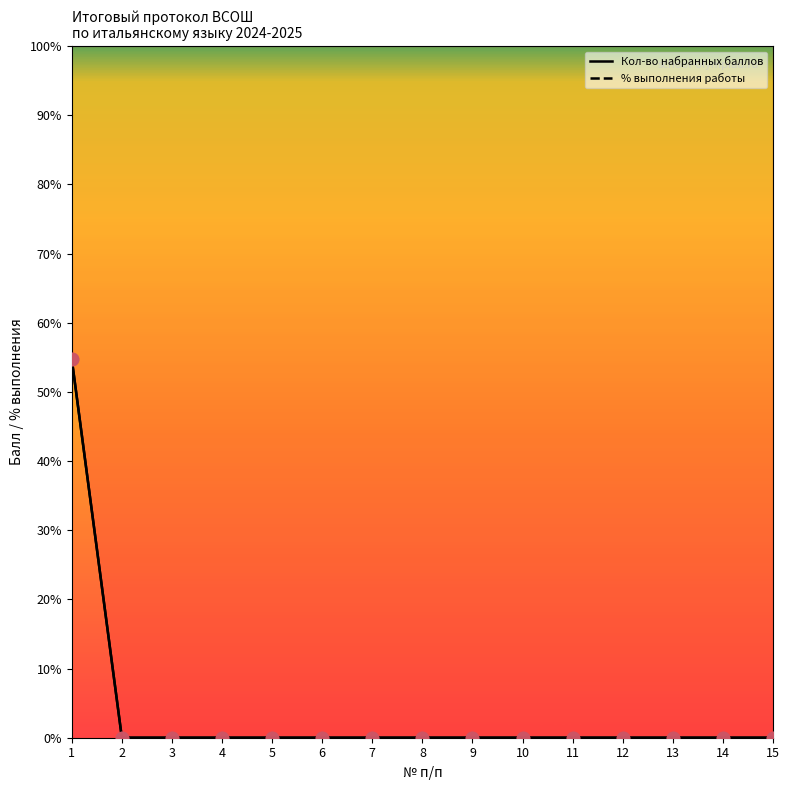

At which category is the sum across all series the highest?

1